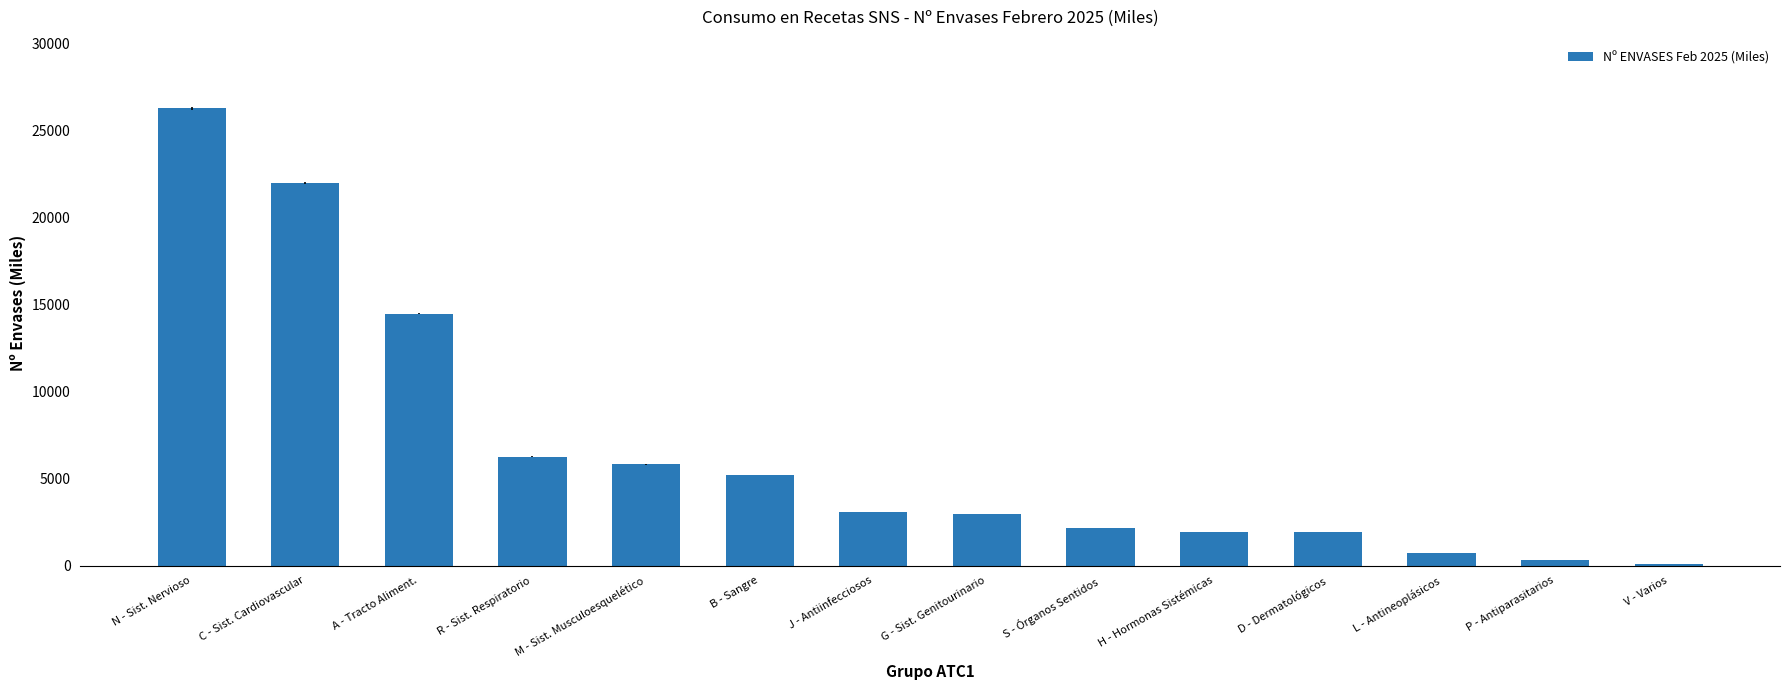

The chart shows a value of 2982.0 at G - Sist. Genitourinario. True or false?

True